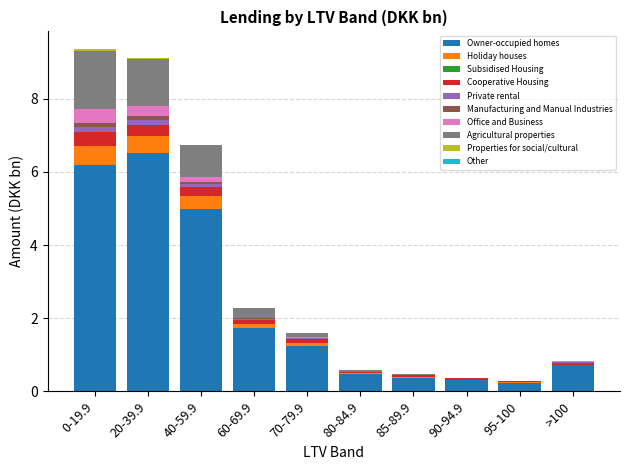

What is the highest value of the Owner-occupied homes series?

6.5